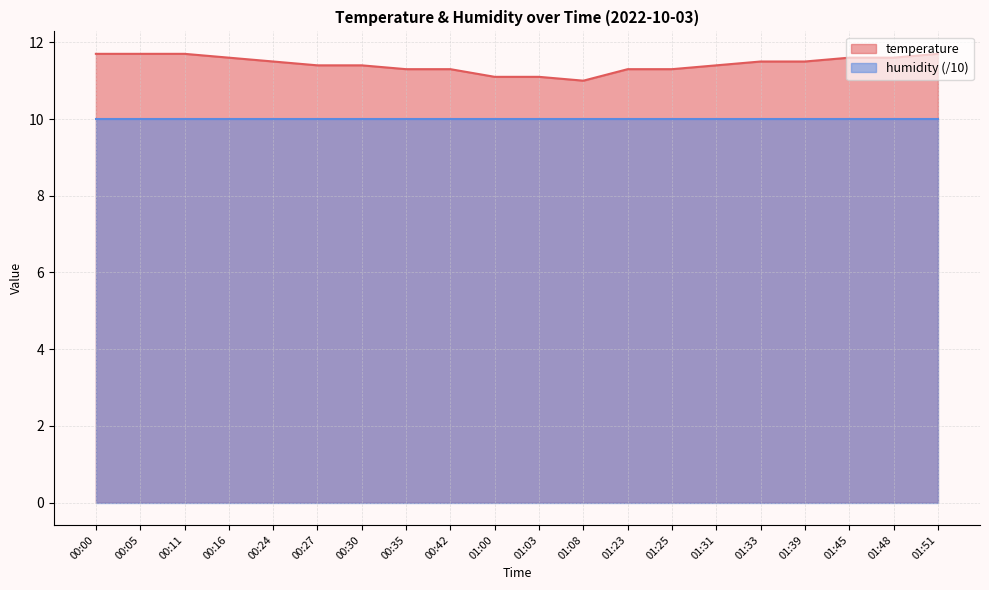

What is the value of the 9th point from the left?

11.3